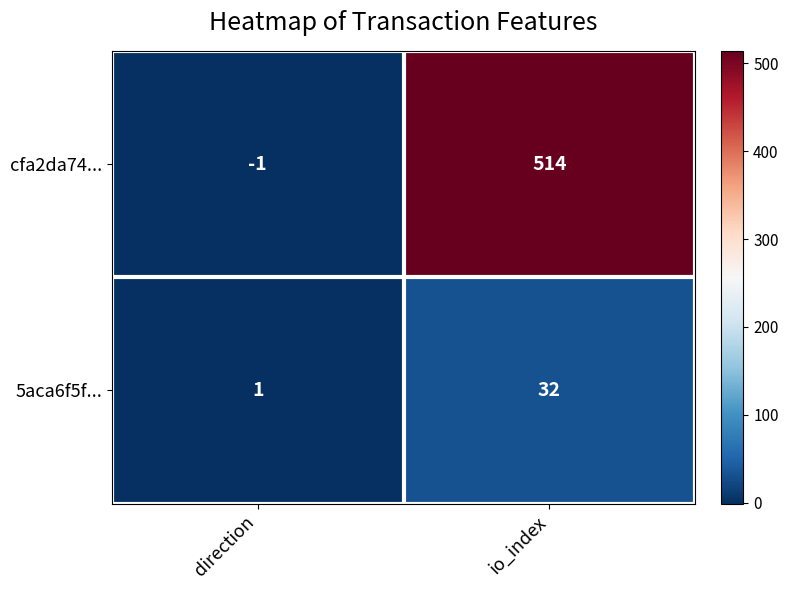

Reading right to left, extract all data points from this chart.

cfa2da74...: io_index=514	direction=-1
5aca6f5f...: io_index=32	direction=1